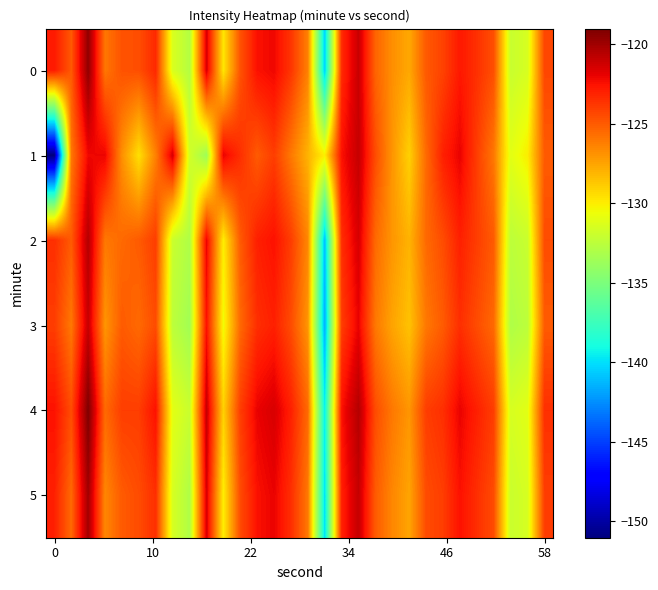

Which series has the largest total across all categories?

4